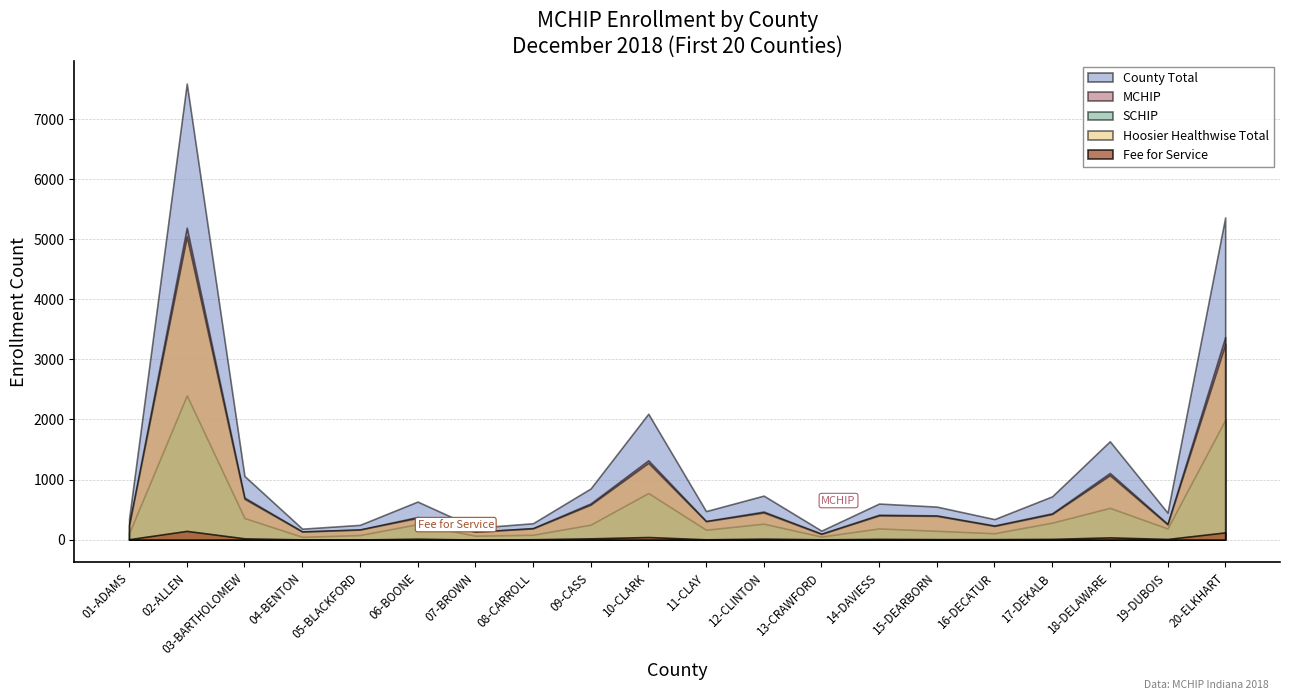

What is the label of the 3rd point from the left?

03-BARTHOLOMEW